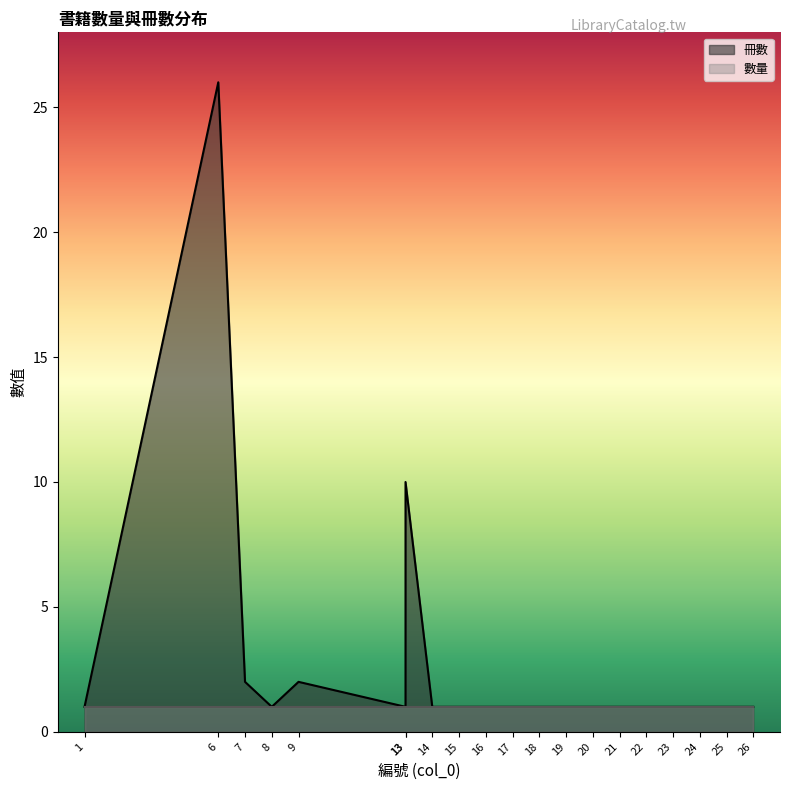

Reading left to right, extract all data points from this chart.

1=1	6=26	7=2	8=1	9=2	13=1	13=10	14=1	15=1	16=1	17=1	18=1	19=1	20=1	21=1	22=1	23=1	24=1	25=1	26=1